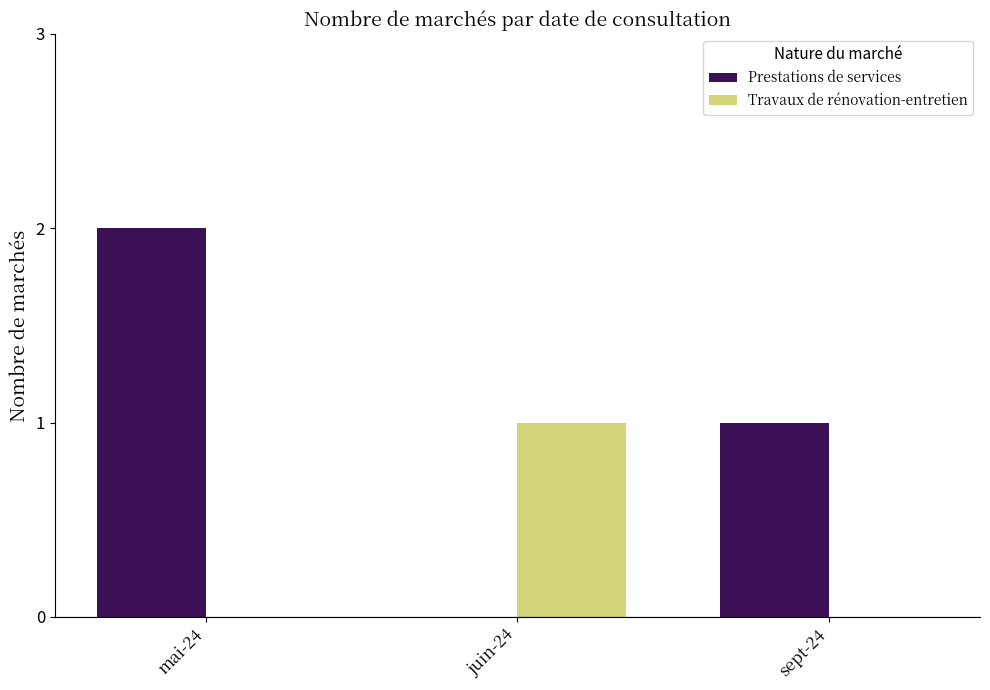

Which series has the largest total across all categories?

Prestations de services